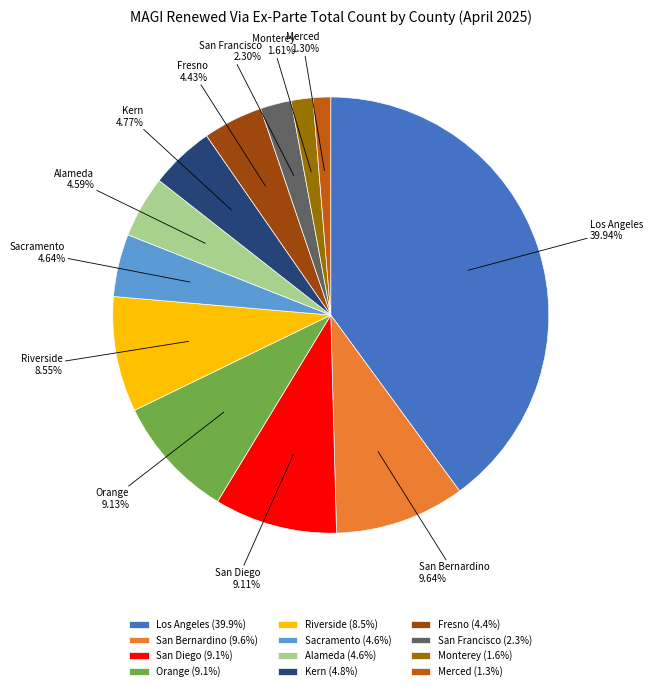

Is the sum of Sacramento and Alameda greater than half?

No